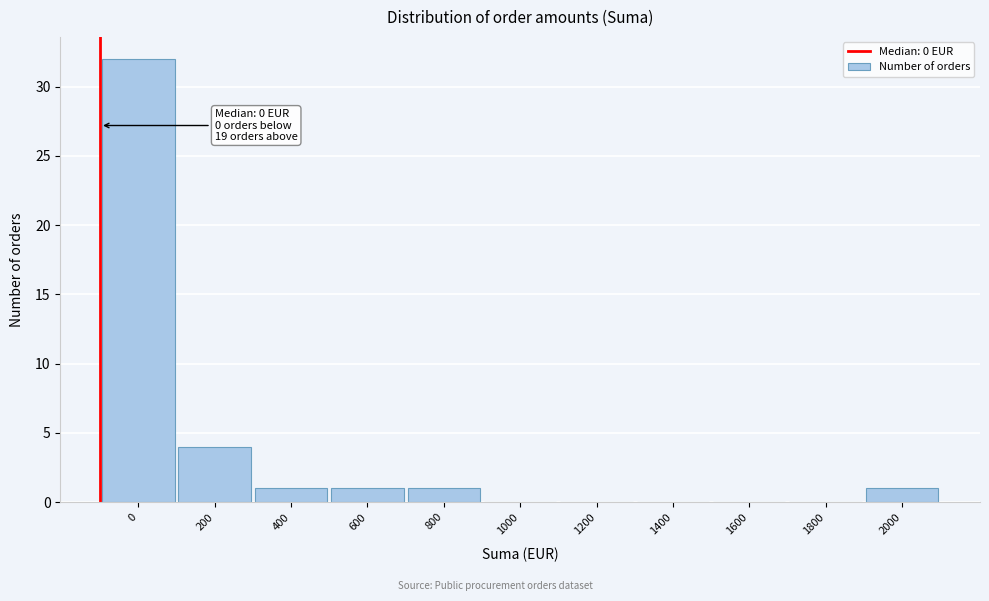

Reading left to right, list all the values displayed in this chart.

0=32	200=4	400=1	600=1	800=1	1000=0	1200=0	1400=0	1600=0	1800=0	2000=1